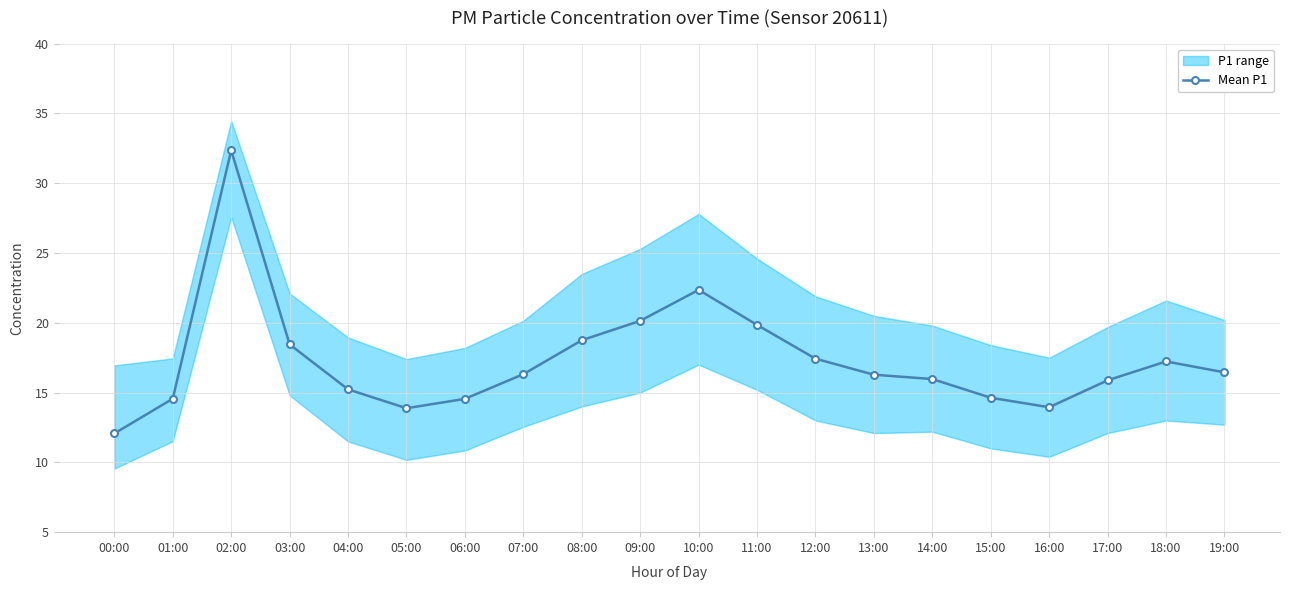

What position from the left is 03:00?

4